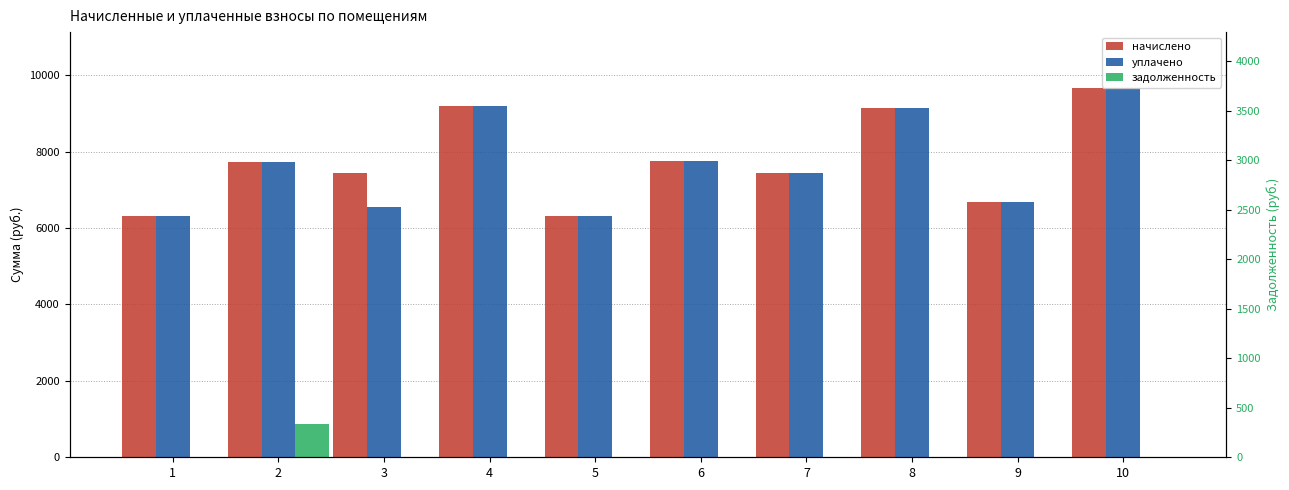

Where is задолженность nearest to the value 429?

1